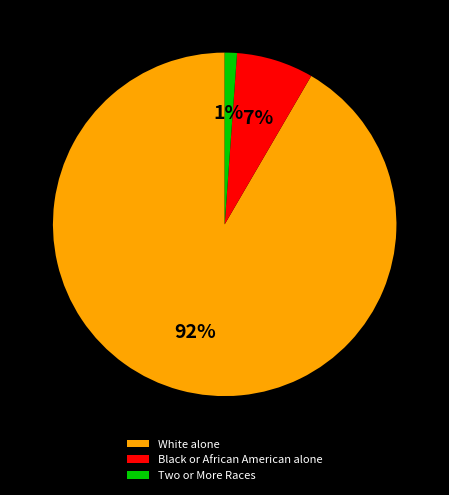

To the nearest percent, what is the combined percentage of Black or African American alone and Two or More Races?

8%